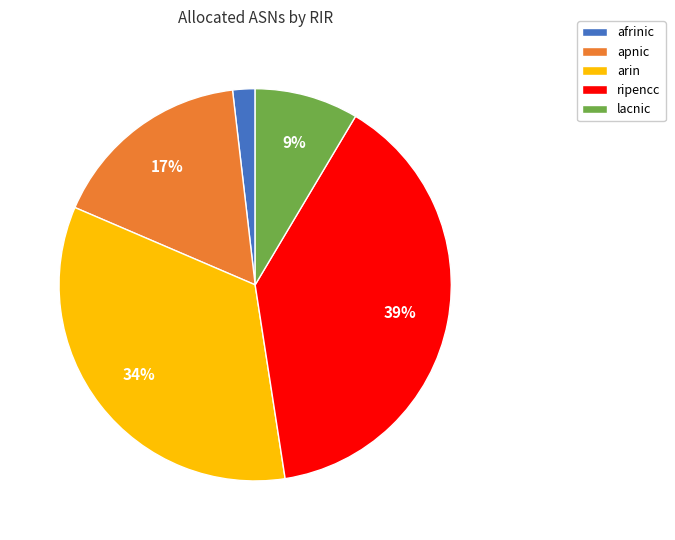

To the nearest percent, what portion does lacnic represent?

9%